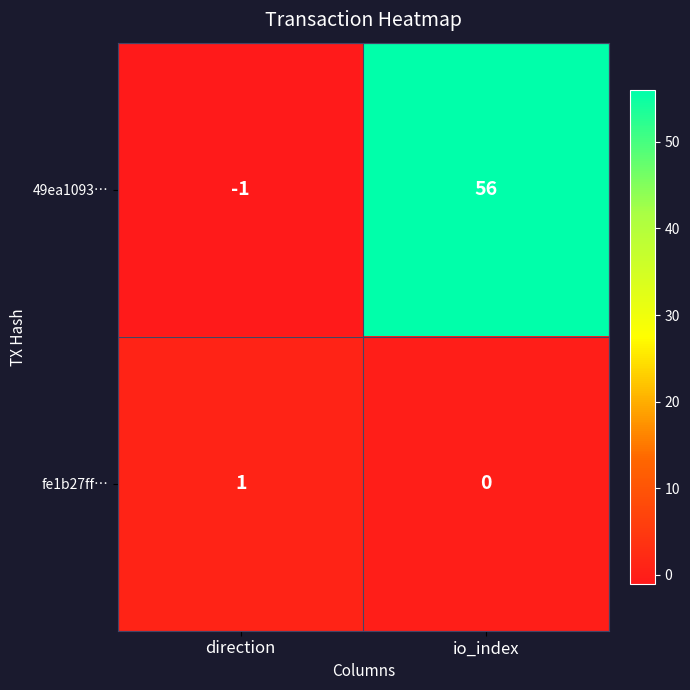

True or false: fe1b27ff… has a value of 0 at io_index.

True